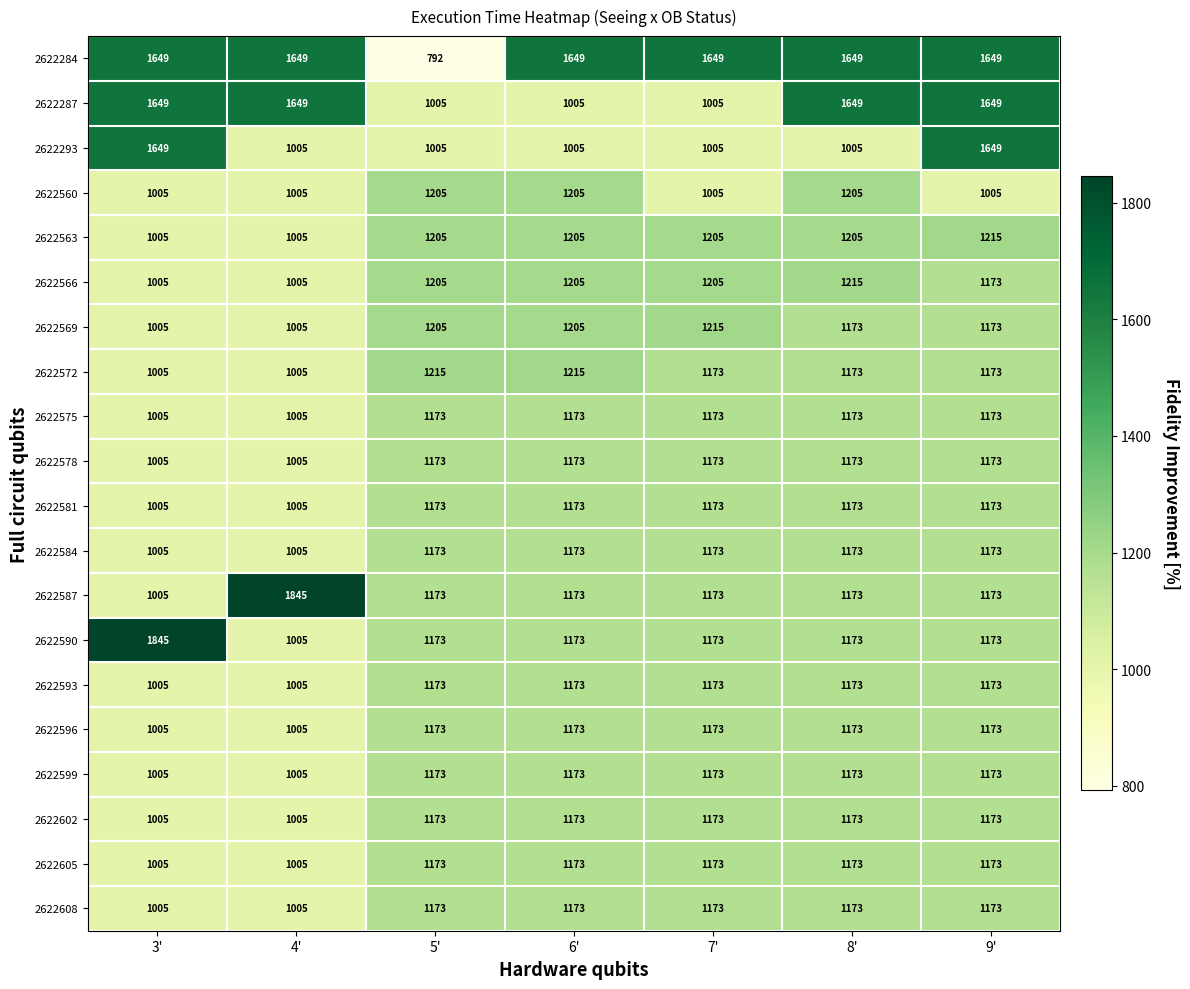

What is the sum of all 2622596 values?

7875